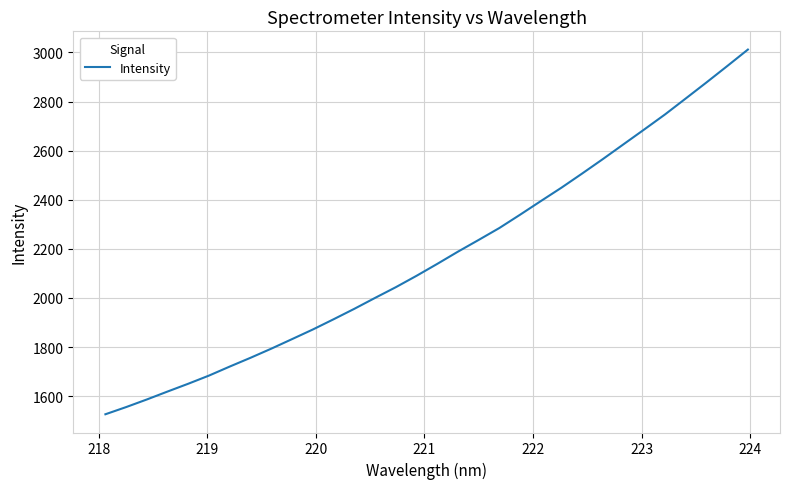

Count the number of data series in this chart.

1